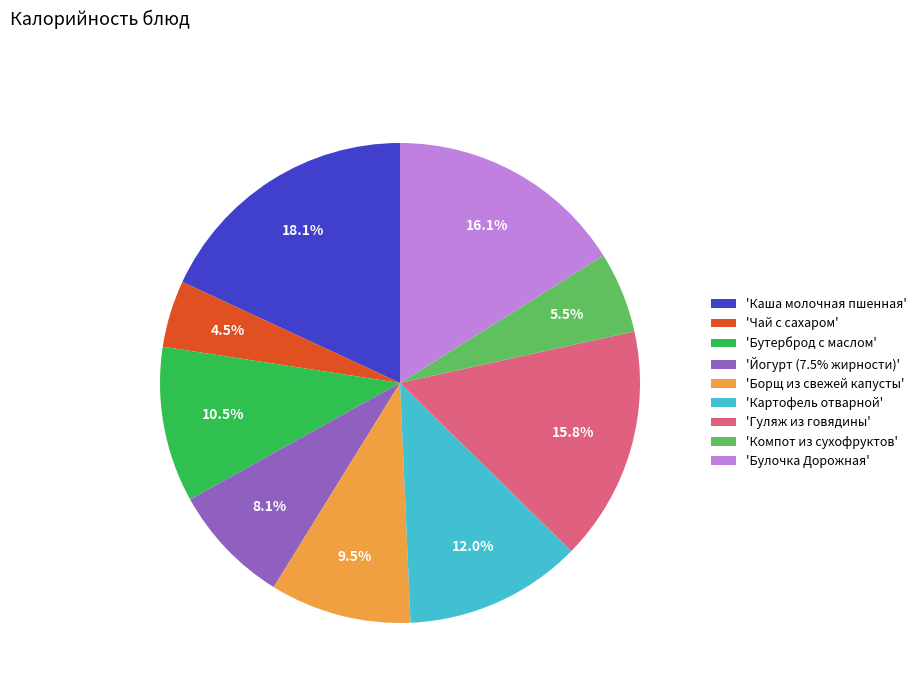

What is the ratio of the value at 'Булочка Дорожная' to the value at 'Чай с сахаром'?

3.6